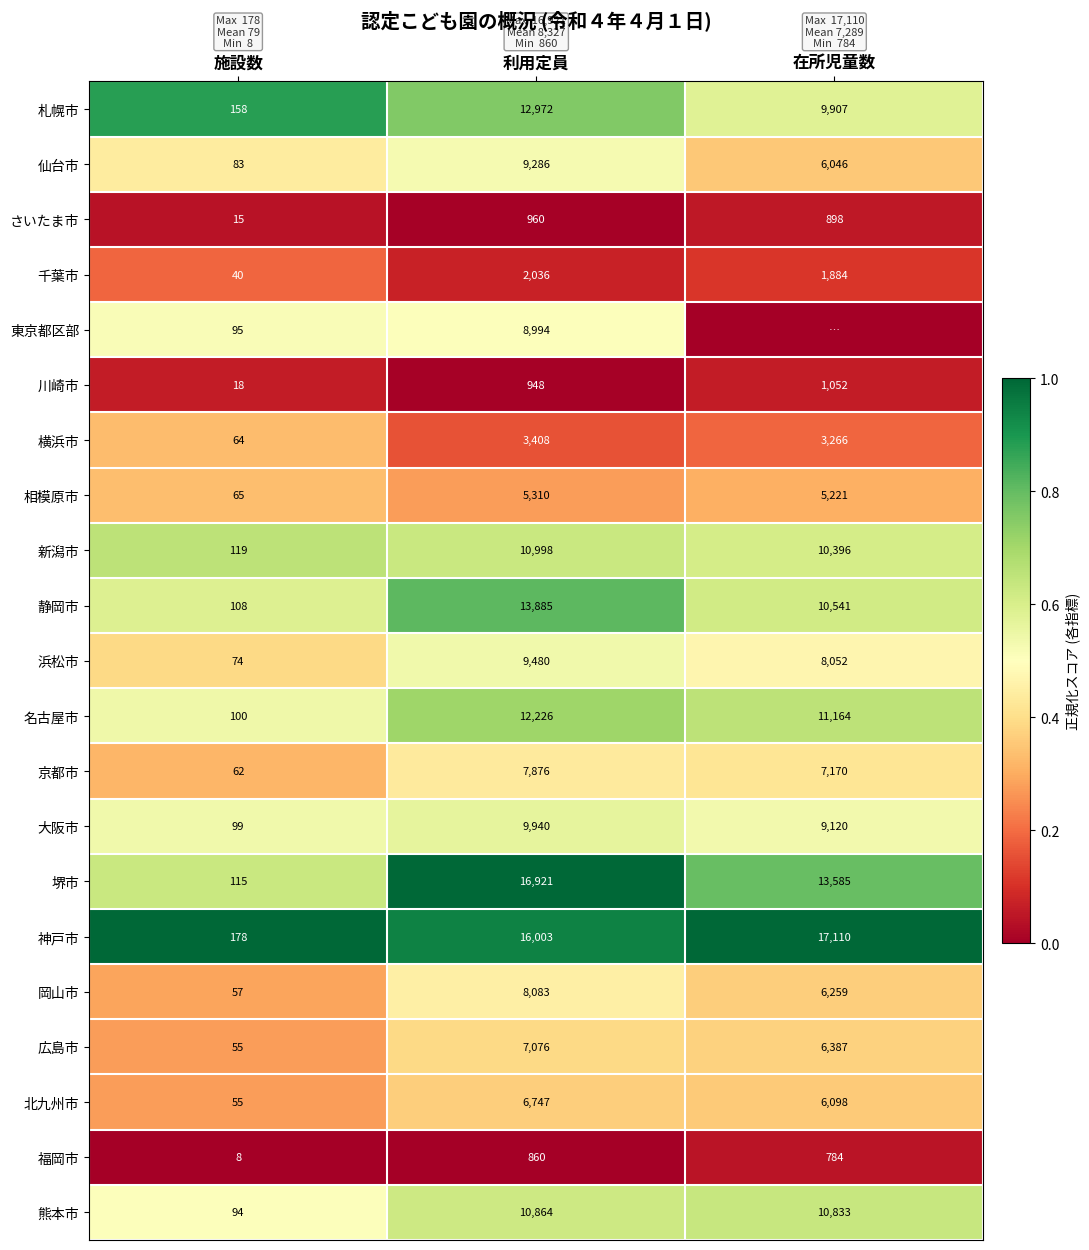

At which label does さいたま市 reach its minimum?

施設数